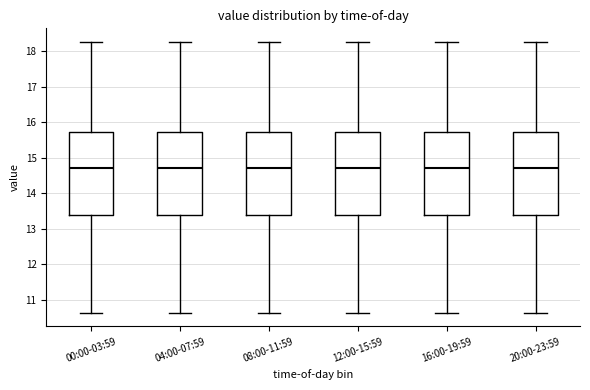

Reading left to right, transcribe this box plot: for each box, give where its median line is, the range the box spans, and where its two whiskers end, as read against the y-axis. The values are not printed on the chart, so give them approximately, as read against the axis.

00:00-03:59: median 14.7, box 13.4 to 15.7, whiskers 10.6 to 18.3
04:00-07:59: median 14.7, box 13.4 to 15.7, whiskers 10.6 to 18.3
08:00-11:59: median 14.7, box 13.4 to 15.7, whiskers 10.6 to 18.3
12:00-15:59: median 14.7, box 13.4 to 15.7, whiskers 10.6 to 18.3
16:00-19:59: median 14.7, box 13.4 to 15.7, whiskers 10.6 to 18.3
20:00-23:59: median 14.7, box 13.4 to 15.7, whiskers 10.6 to 18.3